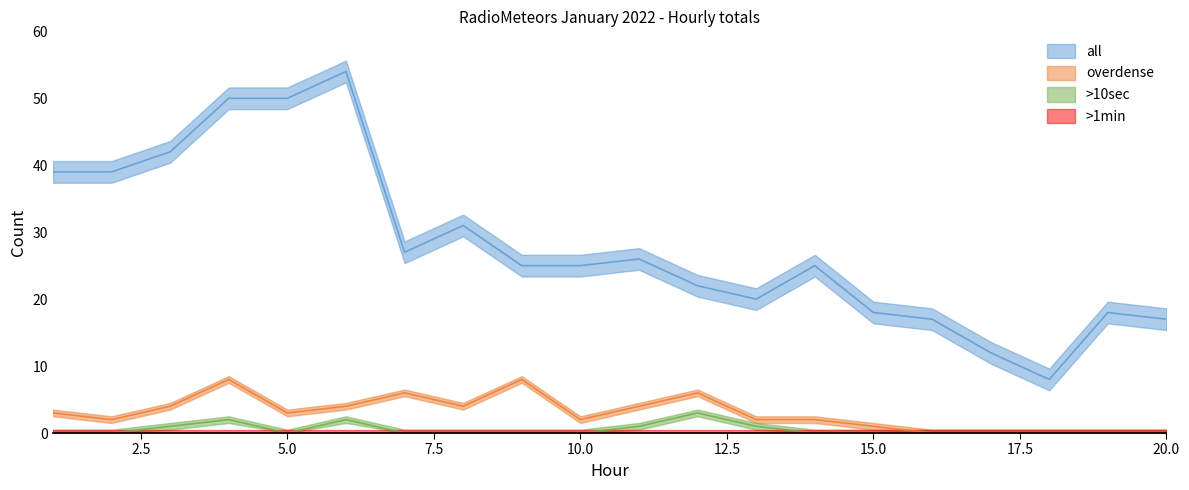

What is the value of the all point at the 16th from the left?

17